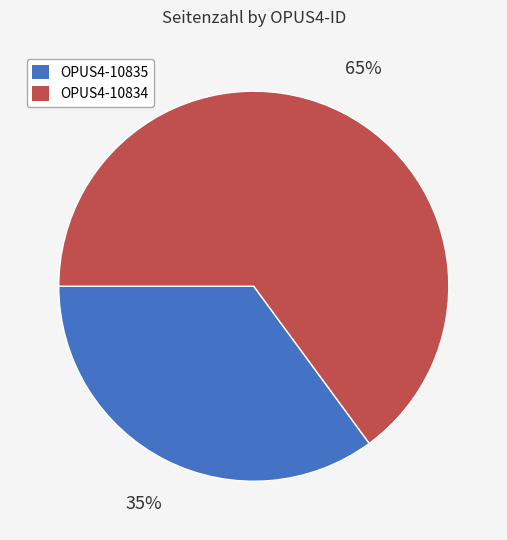

How many slices are in this pie chart?

2